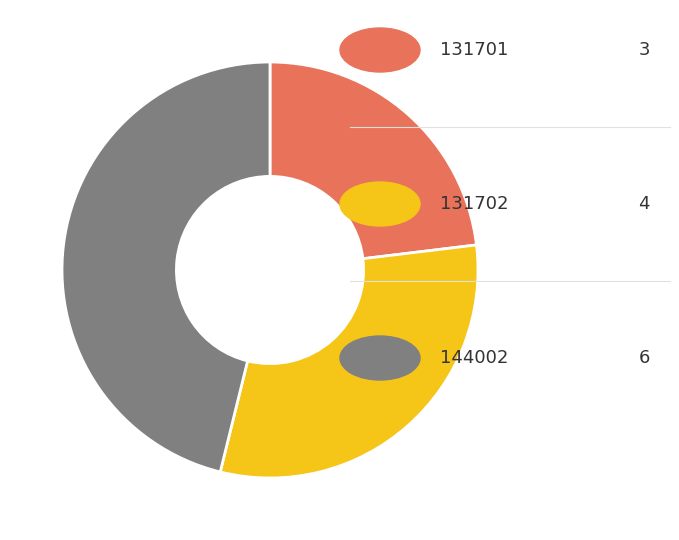

Is there any slice that represents more than half of the pie?

No